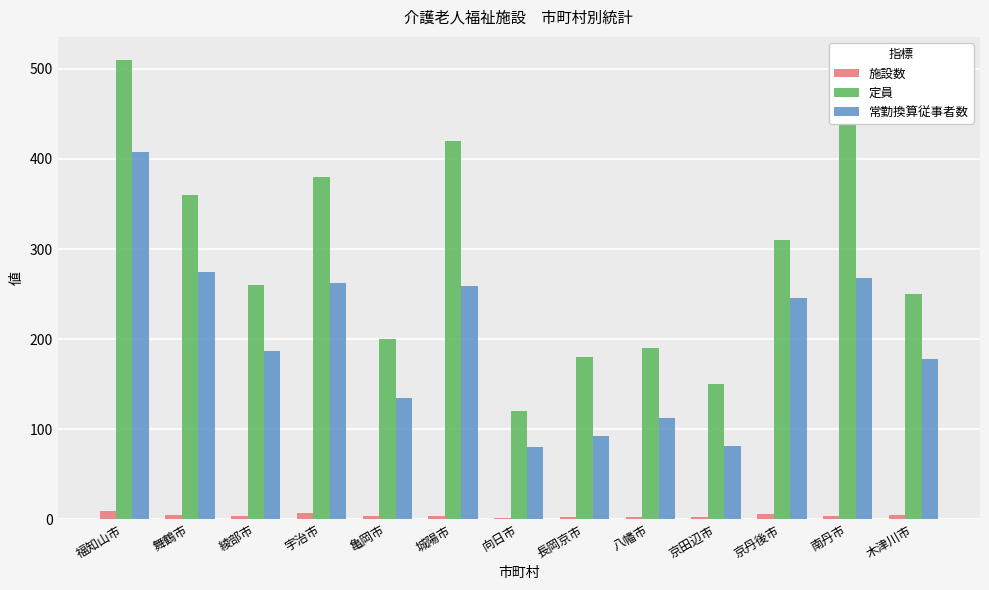

List the labels in order of 定員 value, largest first.

福知山市, 南丹市, 城陽市, 宇治市, 舞鶴市, 京丹後市, 綾部市, 木津川市, 亀岡市, 八幡市, 長岡京市, 京田辺市, 向日市